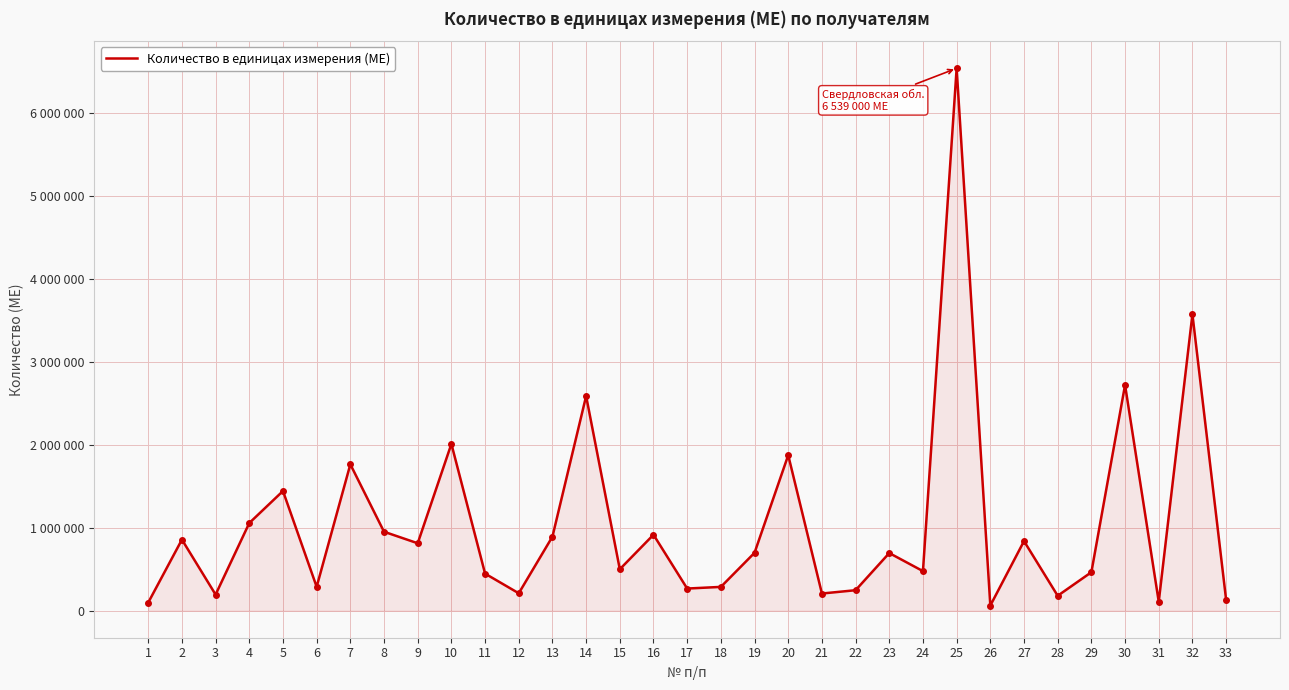

True or false: there are more than 1 points higher than both neighbors.

True